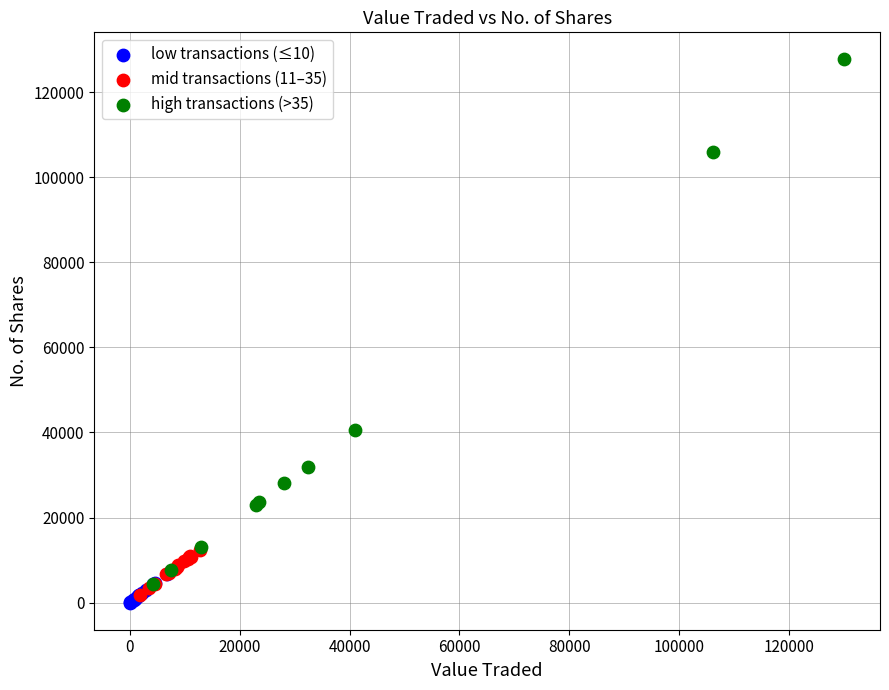

Which series contains the highest Y value?

high transactions (>35)